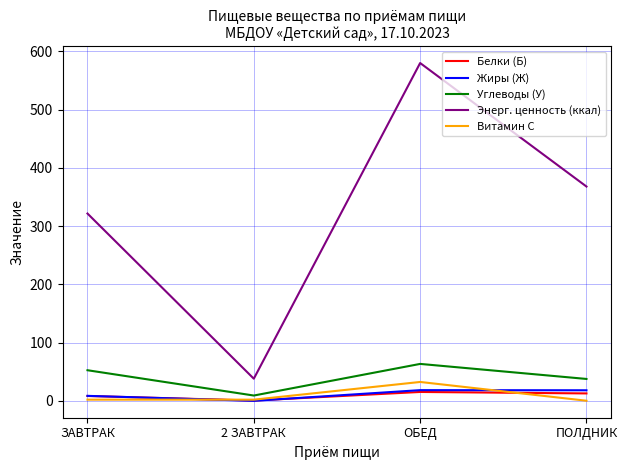

Which series has the widest spread of values?

Энерг. ценность (ккал)